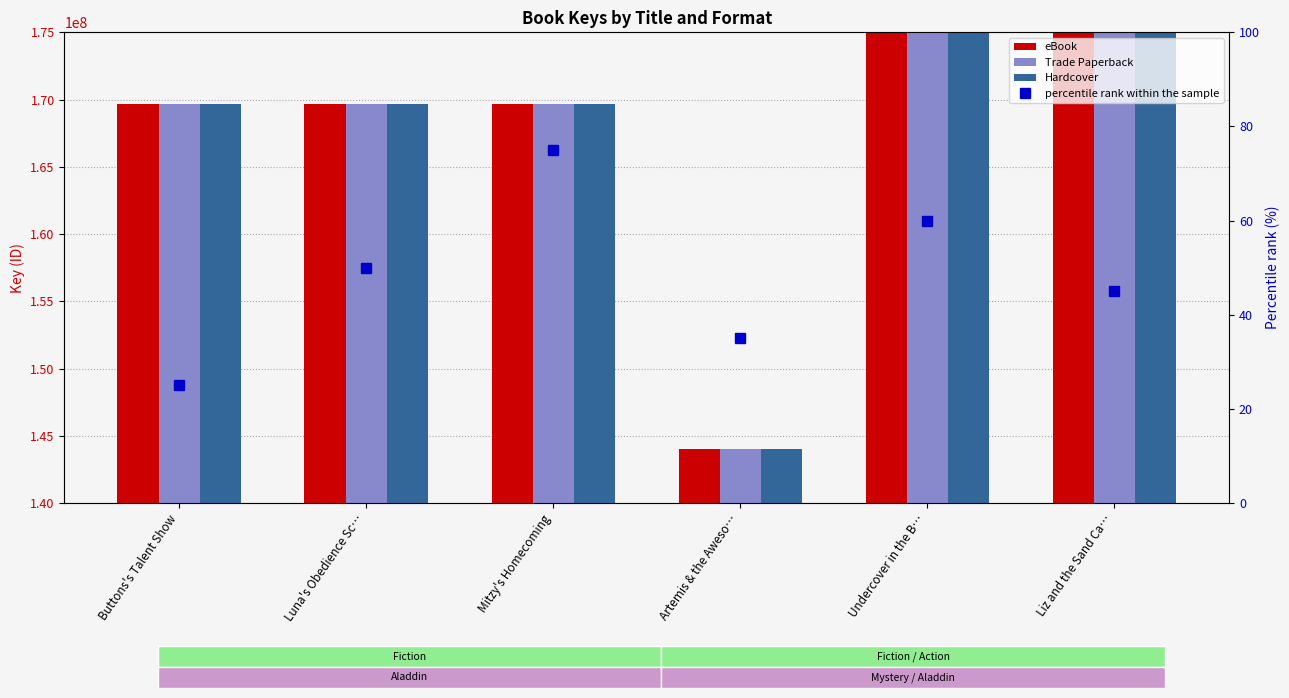

Reading left to right, what are all the values shown in this chart?

eBook: Buttons's Talent Show=169646522	Luna's Obedience Sc…=169644622	Mitzy's Homecoming=169642943	Artemis & the Aweso…=143997922	Undercover in the B…=552319111	Liz and the Sand Ca…=453805550
Trade Paperback: Buttons's Talent Show=169646522	Luna's Obedience Sc…=169644622	Mitzy's Homecoming=169642943	Artemis & the Aweso…=143997922	Undercover in the B…=552319111	Liz and the Sand Ca…=453805550
Hardcover: Buttons's Talent Show=169646522	Luna's Obedience Sc…=169644622	Mitzy's Homecoming=169642943	Artemis & the Aweso…=143997922	Undercover in the B…=552319111	Liz and the Sand Ca…=453805550